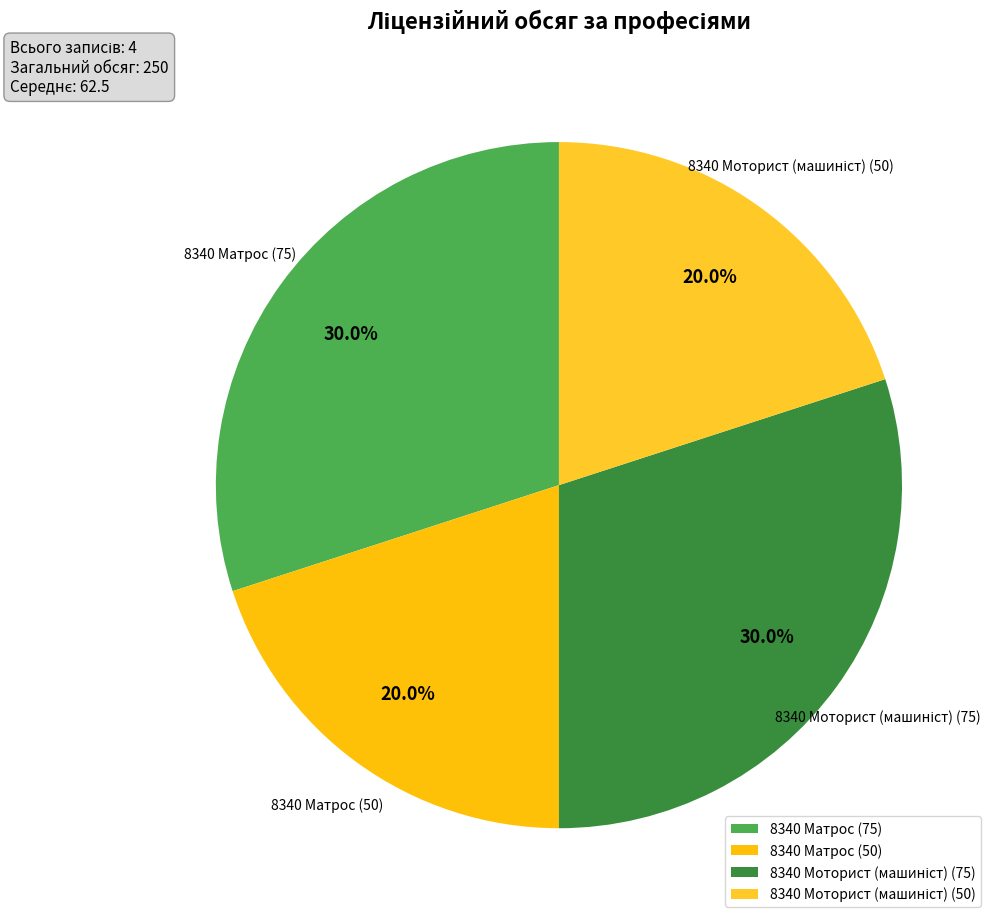

How many segments does this pie chart have?

4